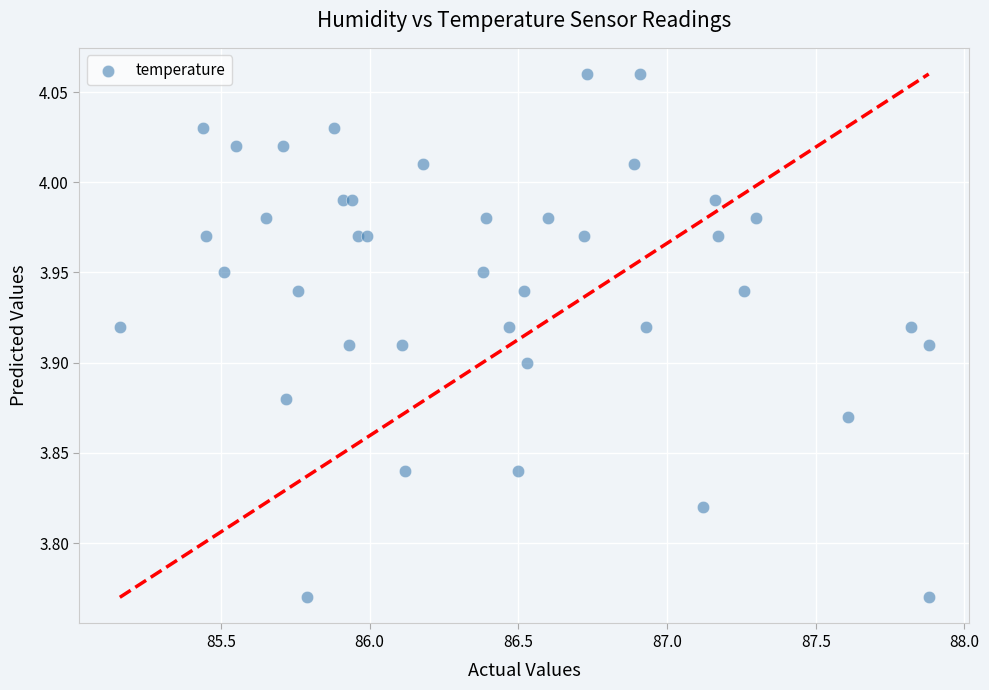

What is the range of Y values (max minus min)?

0.3